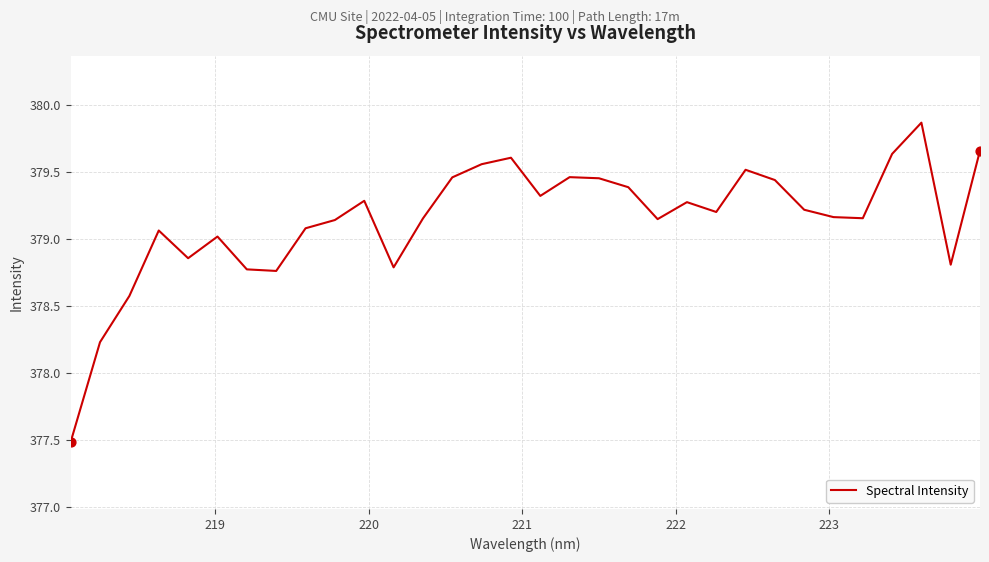

What is the minimum value shown in the chart?

377.5